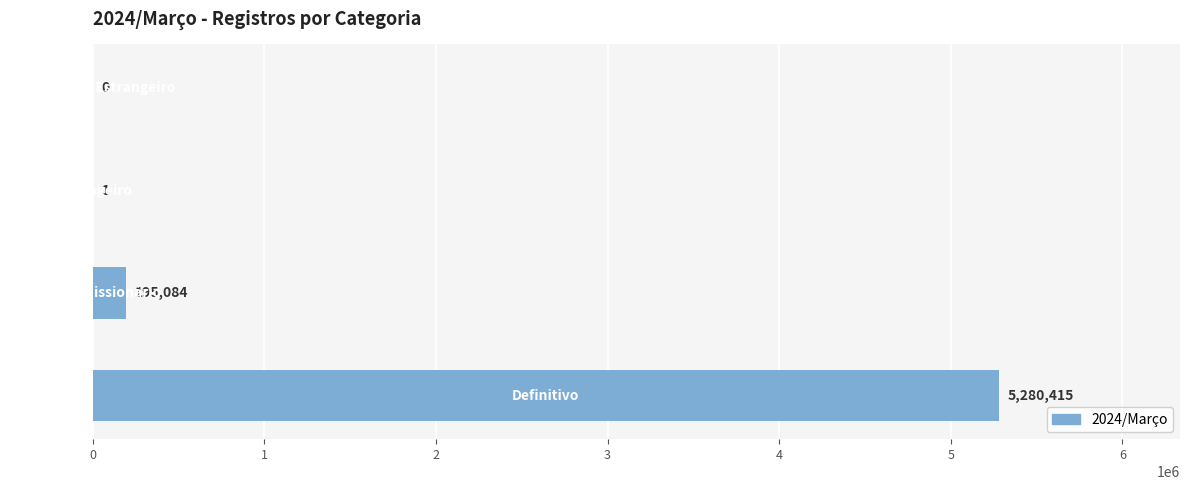

What is the sum of all values?

5475500